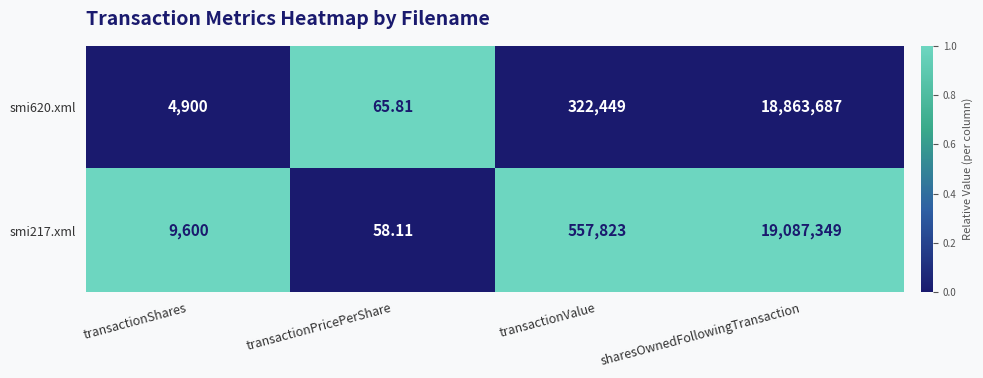

Which series has the largest range (max minus min)?

smi217.xml